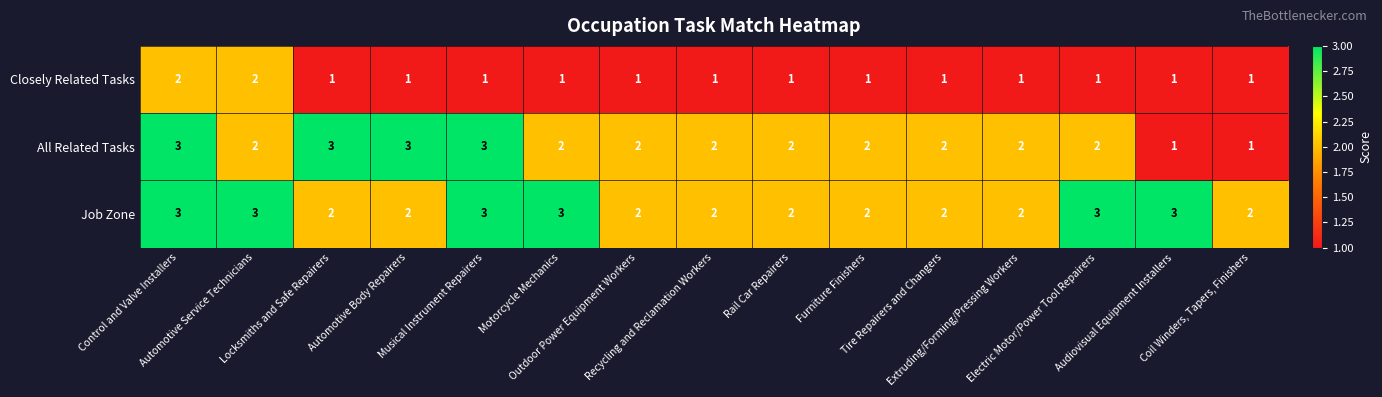

What is the sum of all Closely Related Tasks values?

17